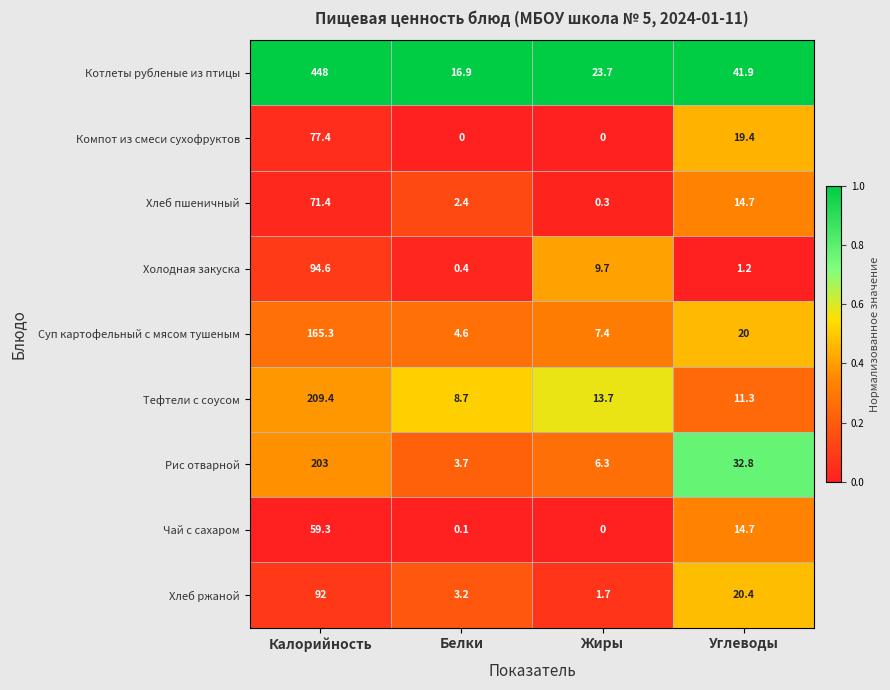

The Холодная закуска series shows 0.4 at Белки. True or false?

True